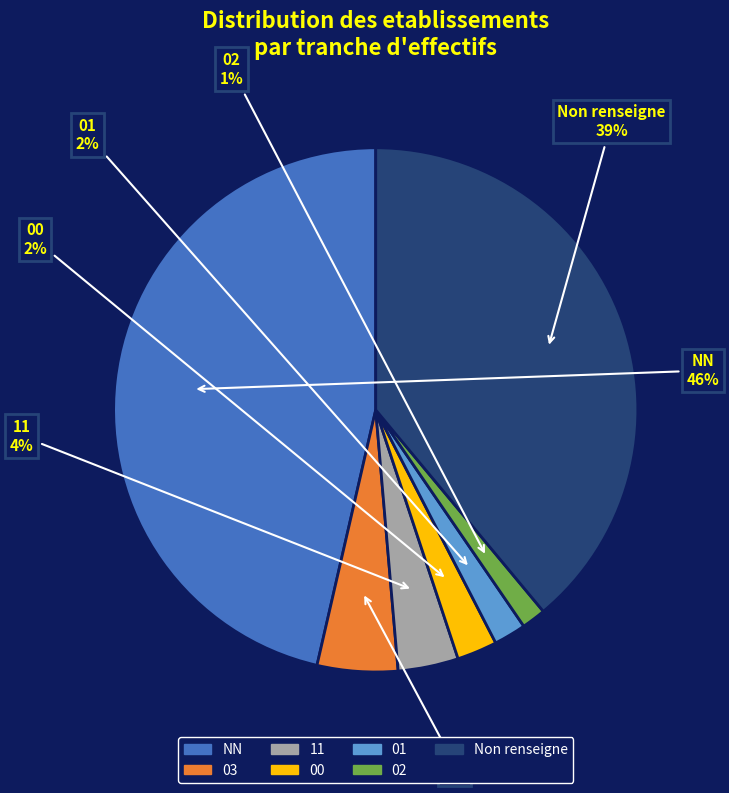

Is there any slice that represents more than half of the pie?

No